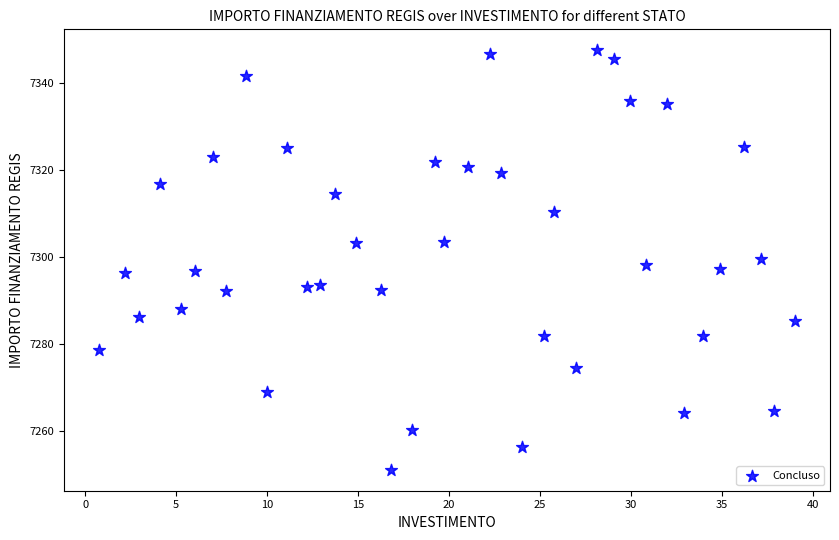

What is the range of X values (max minus min)?

38.3